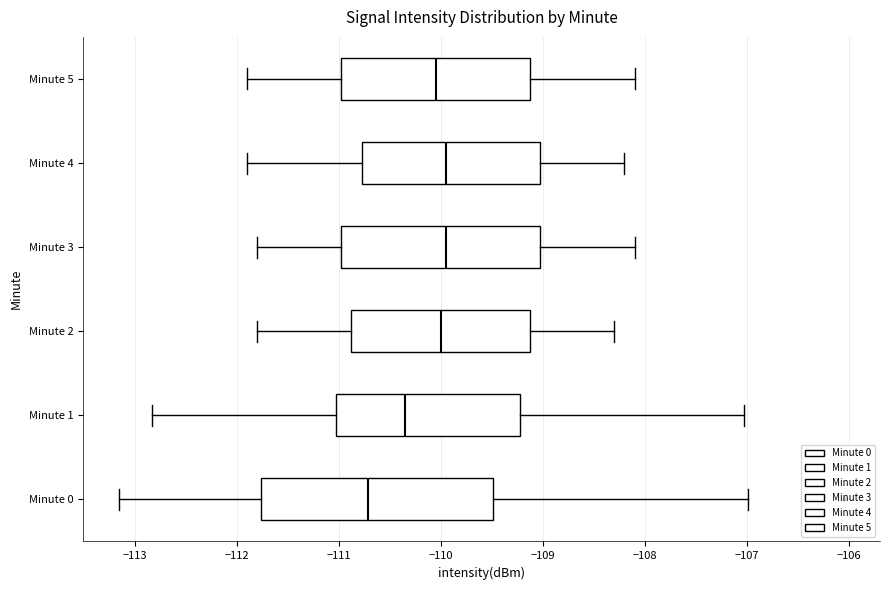

Reading bottom to top, transcribe this box plot: for each box, give where its median line is, the range the box spans, and where its two whiskers end, as read against the x-axis. The values are not printed on the chart, so give them approximately, as read against the axis.

Minute 0: median -110.7, box -111.8 to -109.5, whiskers -113.1 to -107.0
Minute 1: median -110.3, box -111.0 to -109.2, whiskers -112.8 to -107.0
Minute 2: median -110.0, box -110.9 to -109.1, whiskers -111.8 to -108.3
Minute 3: median -109.9, box -111.0 to -109.0, whiskers -111.8 to -108.1
Minute 4: median -109.9, box -110.8 to -109.0, whiskers -111.9 to -108.2
Minute 5: median -110.0, box -111.0 to -109.1, whiskers -111.9 to -108.1